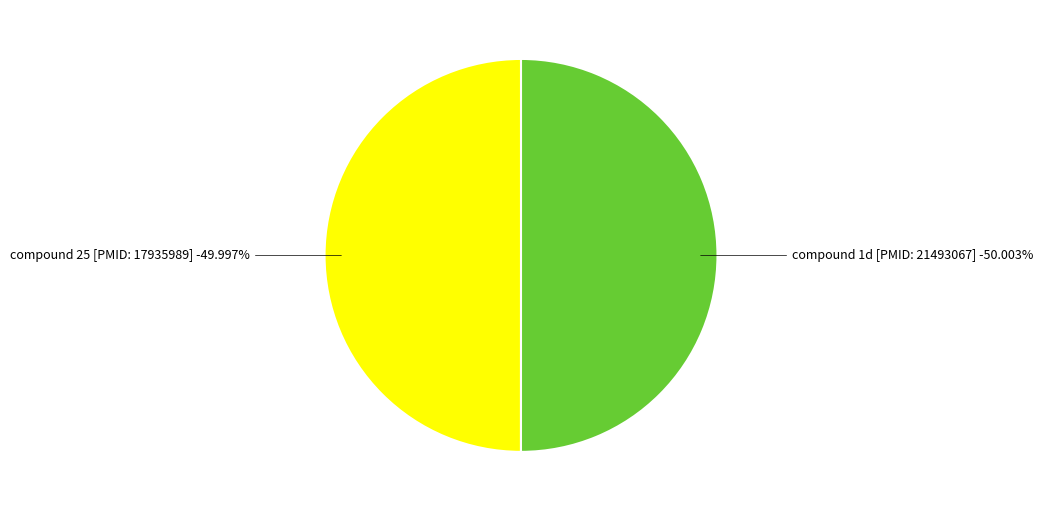

Which slice represents more than half of the pie?

compound 1d [PMID: 21493067]